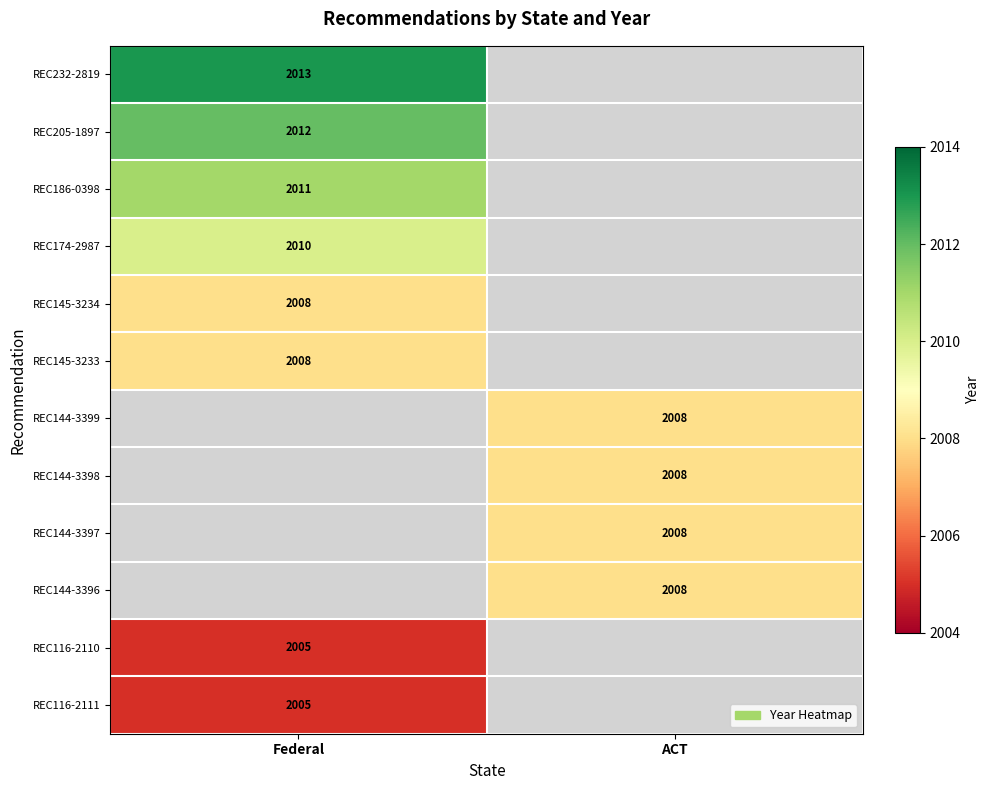

What is the smallest value displayed?

2005.0